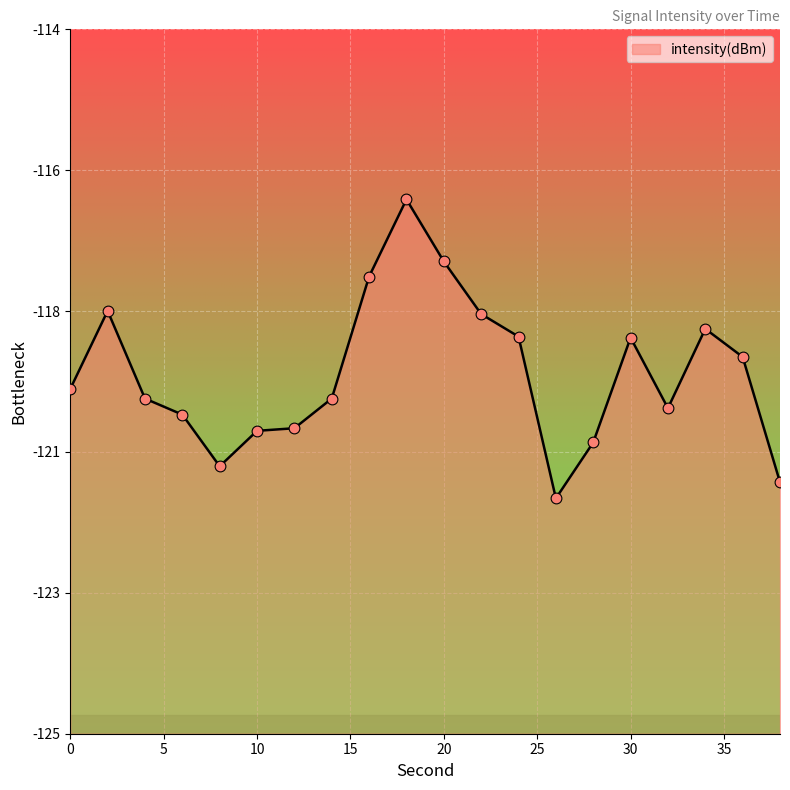

What is the change in value from 10 to 16?

+2.4